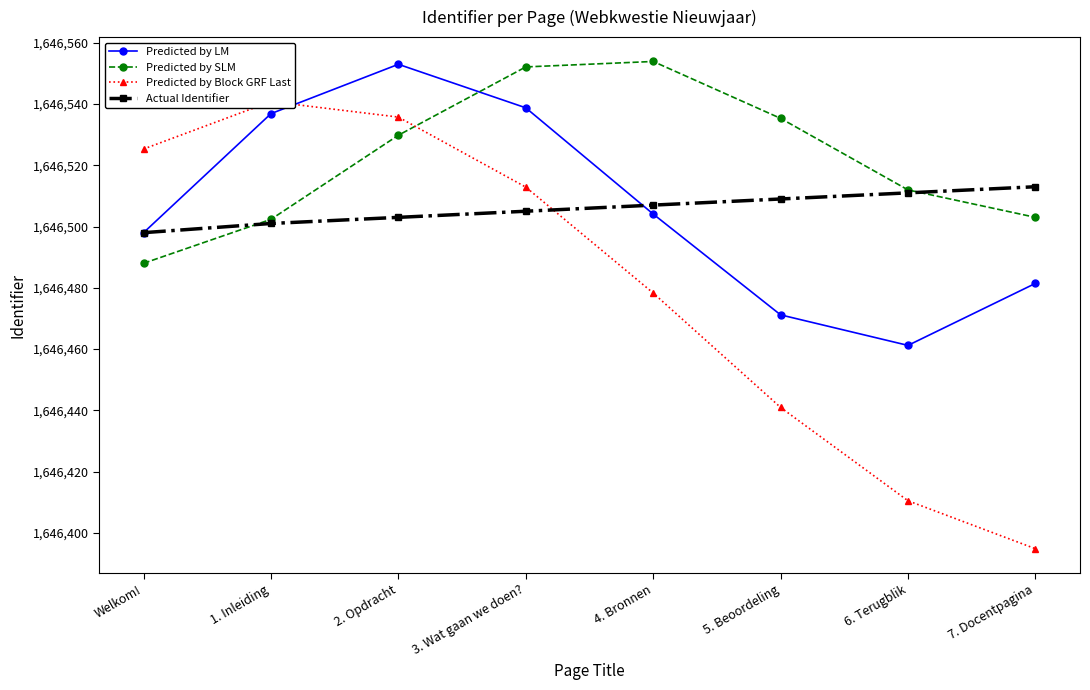

How many values in the Predicted by LM series are below 1646504?

4